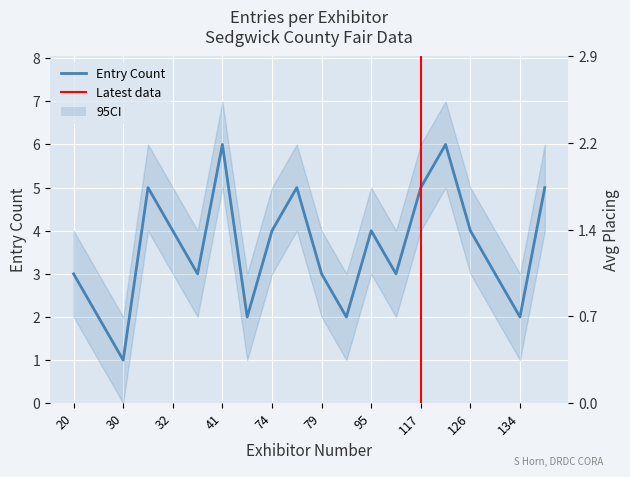

At which label is the value closest to 3?

20